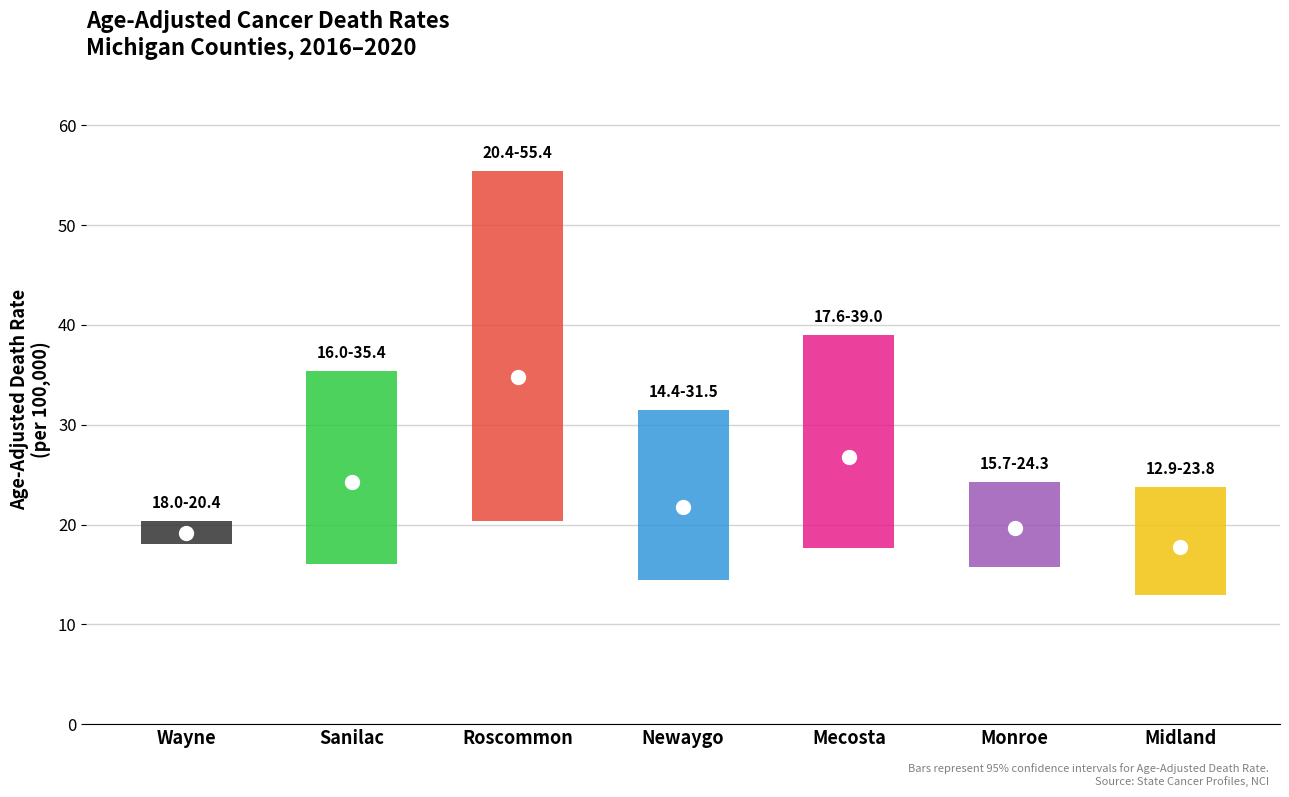

At which category does the chart reach its peak across all series?

Roscommon County